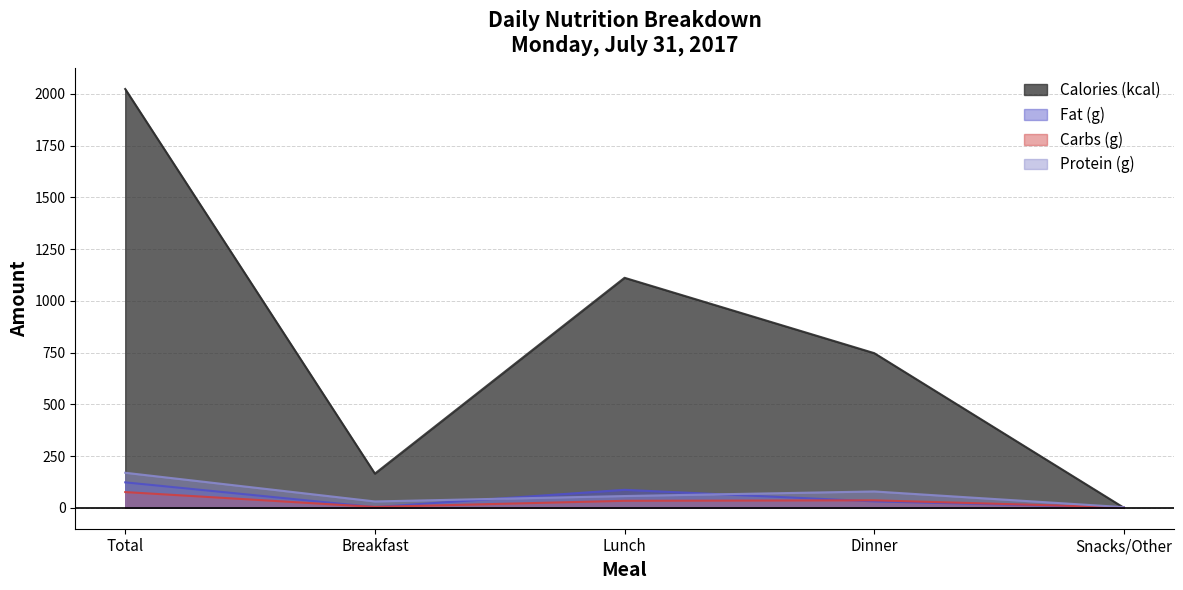

Which category has the lowest value in the Calories (kcal) series?

Snacks/Other